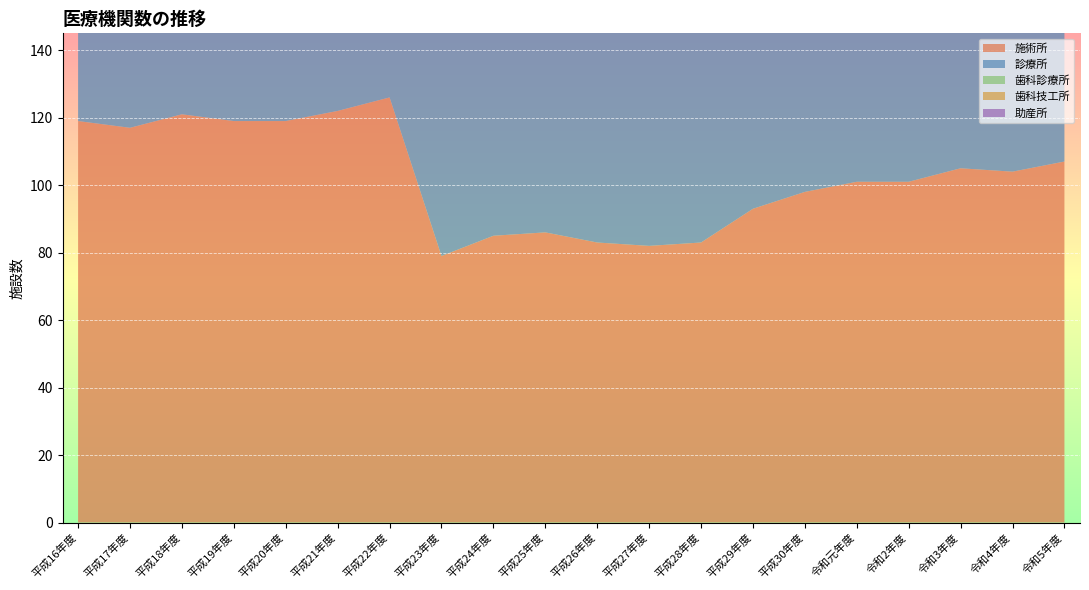

Reading right to left, transcribe all the data shown in this chart.

施術所: 107	104	105	101	101	98	93	83	82	83	86	85	79	126	122	119	119	121	117	119
診療所: 130	128	129	131	135	134	132	130	130	127	129	127	128	127	127	124	123	116	117	118
歯科診療所: 74	75	77	78	77	78	78	78	78	78	80	79	80	80	79	80	82	82	81	80
歯科技工所: 24	23	23	22	22	22	21	21	22	21	22	22	27	26	24	24	23	24	24	23
助産所: 2	2	2	2	2	2	2	2	2	2	3	3	3	3	3	3	3	4	4	4